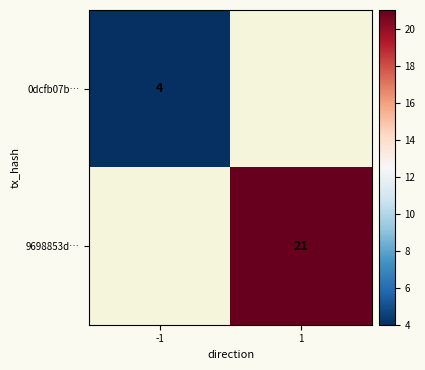

The value of 9698853d… at 1 is 21. True or false?

True